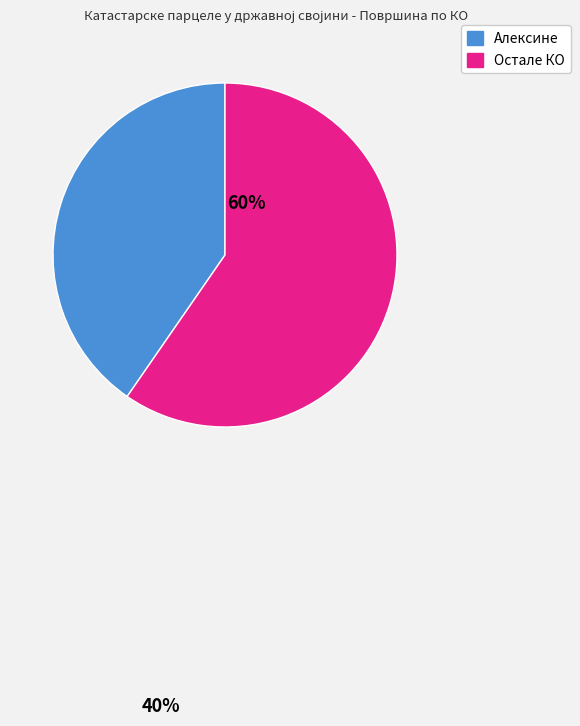

Is there a majority slice in this chart?

Yes